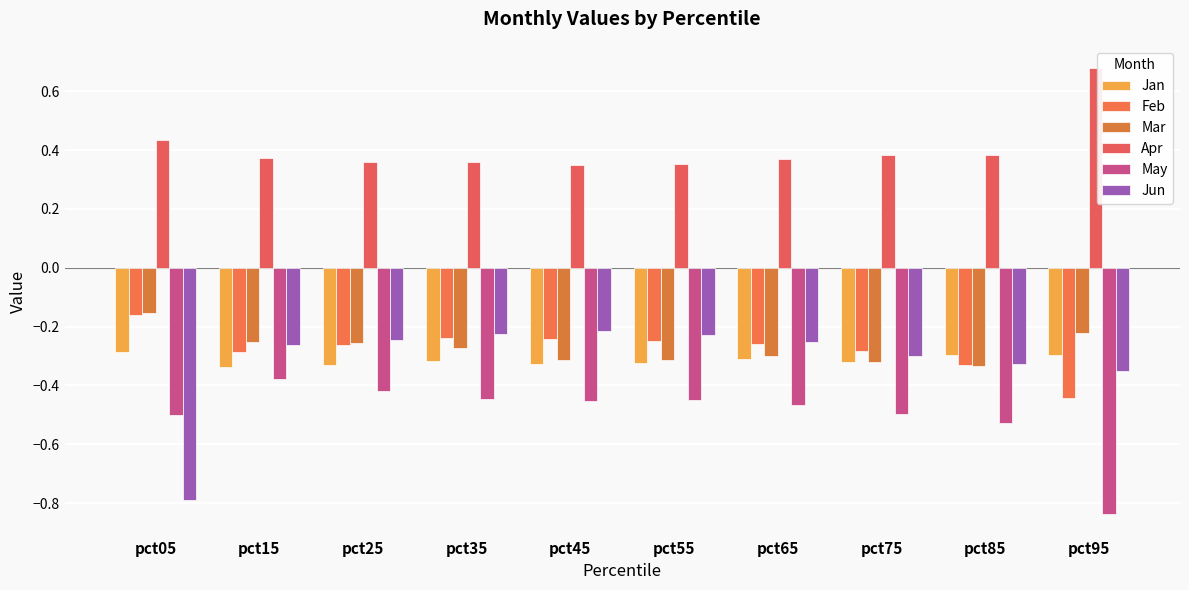

How many data points does each series have?

10